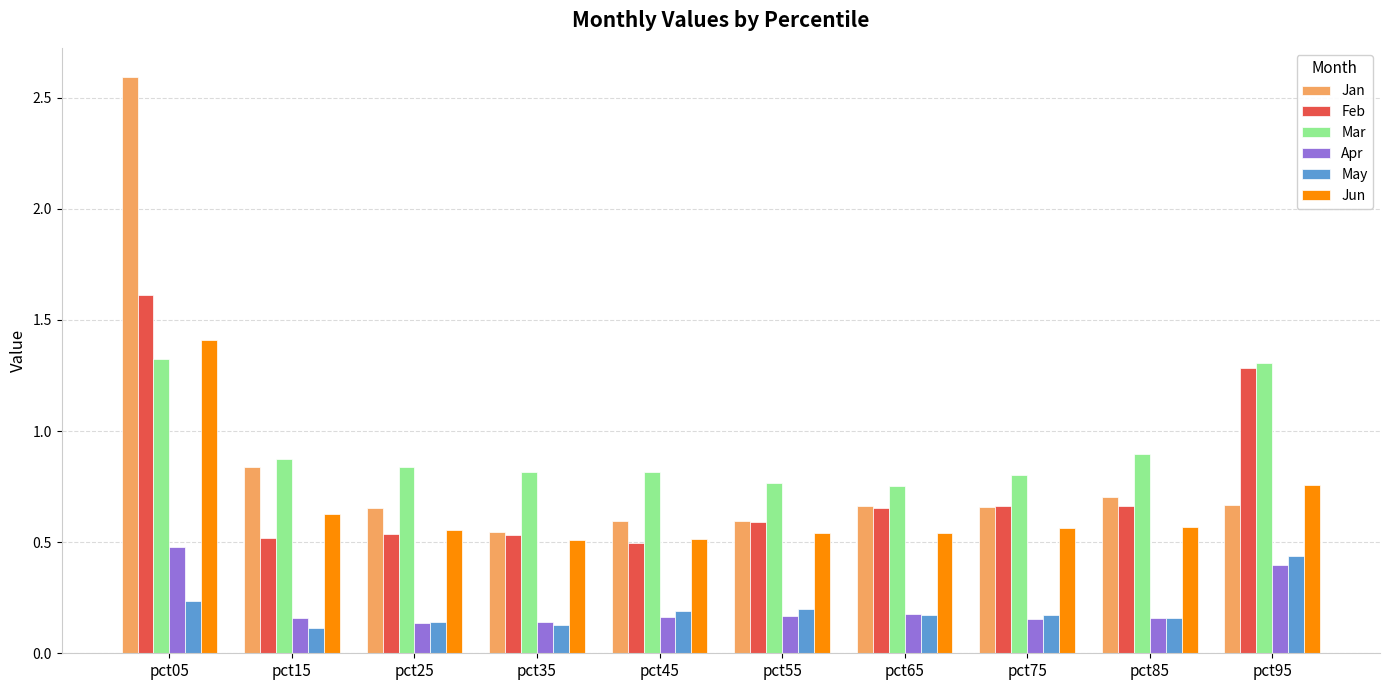

True or false: May has a value of 0.3 at pct85.

False